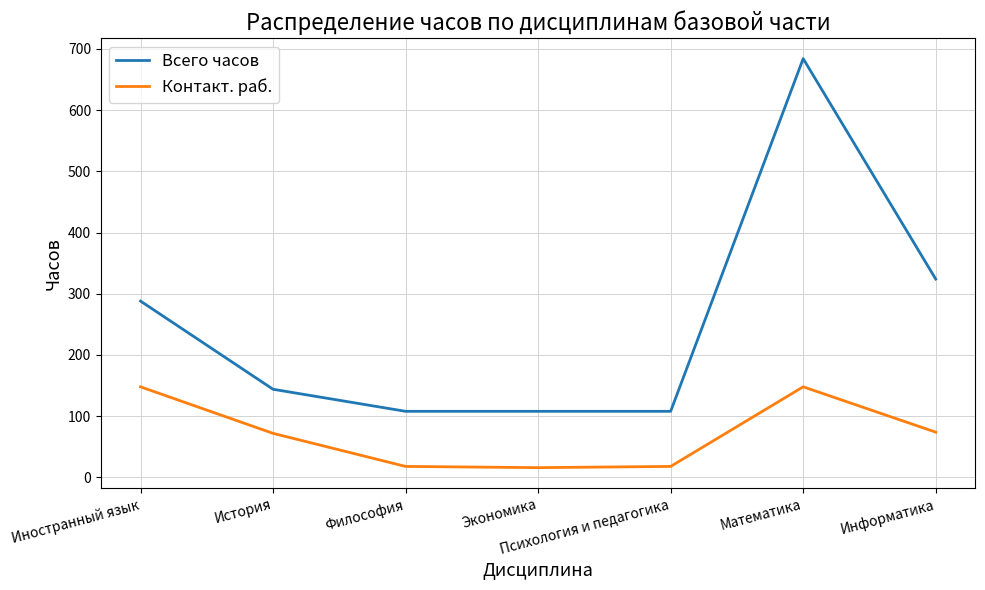

Which series changed the most between Философия and Математика?

Всего часов